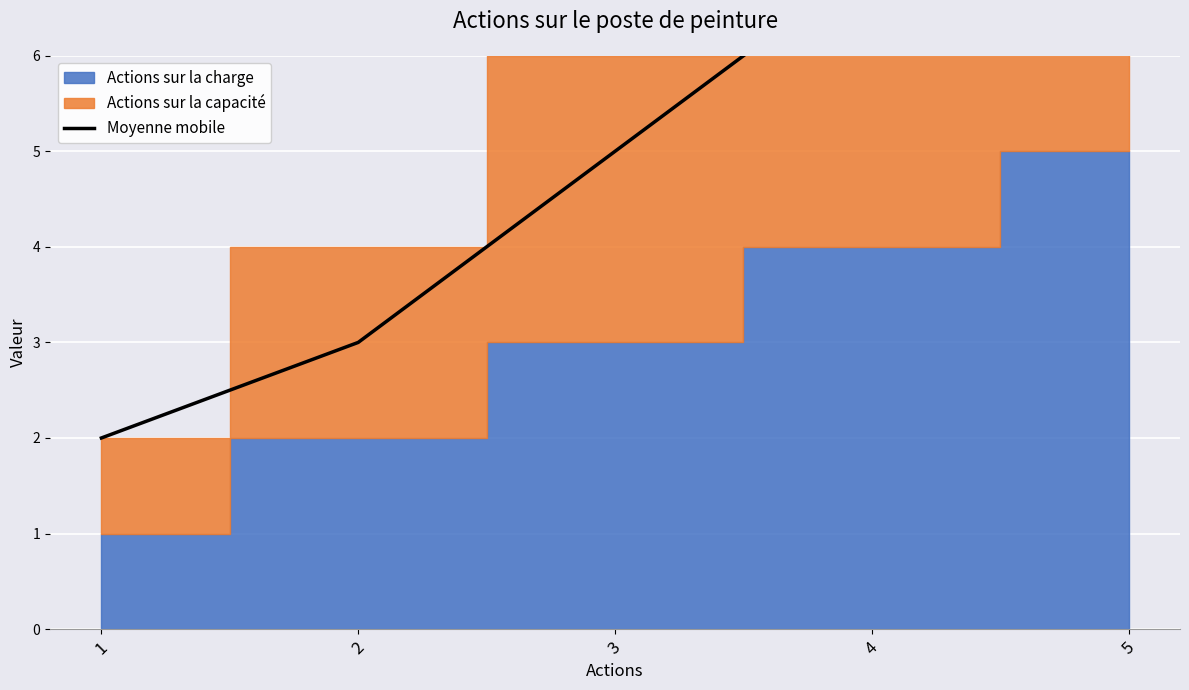

How many values exceed 5?

2